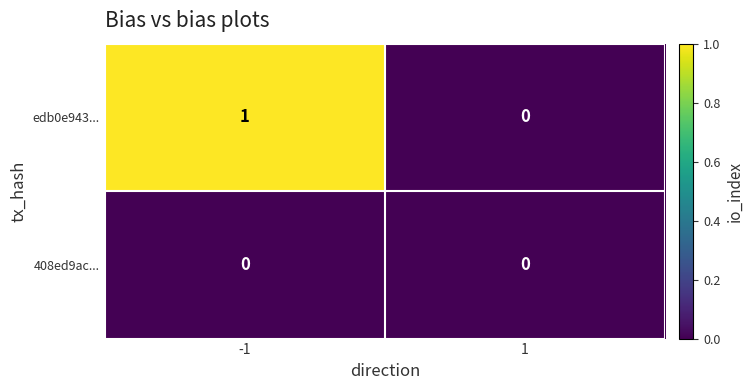

Which series has the widest spread of values?

edb0e943...